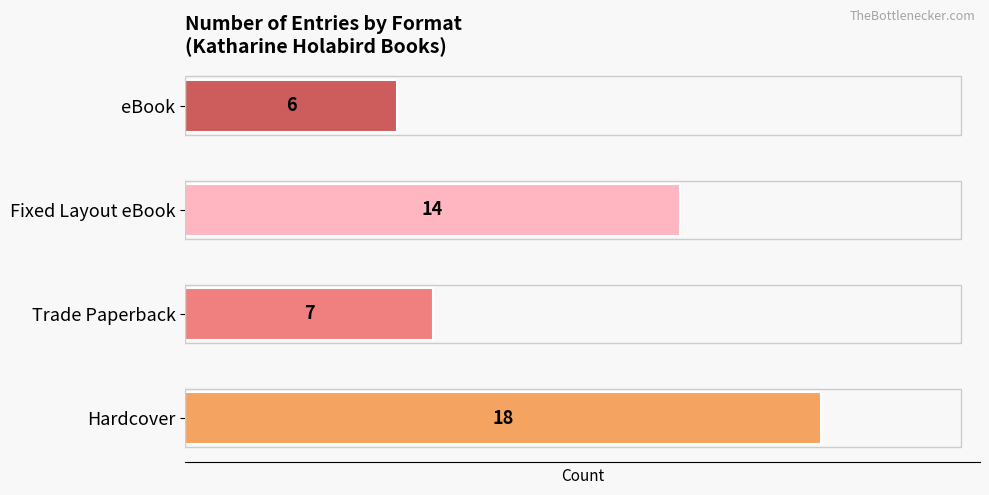

What is the smallest value displayed?

6